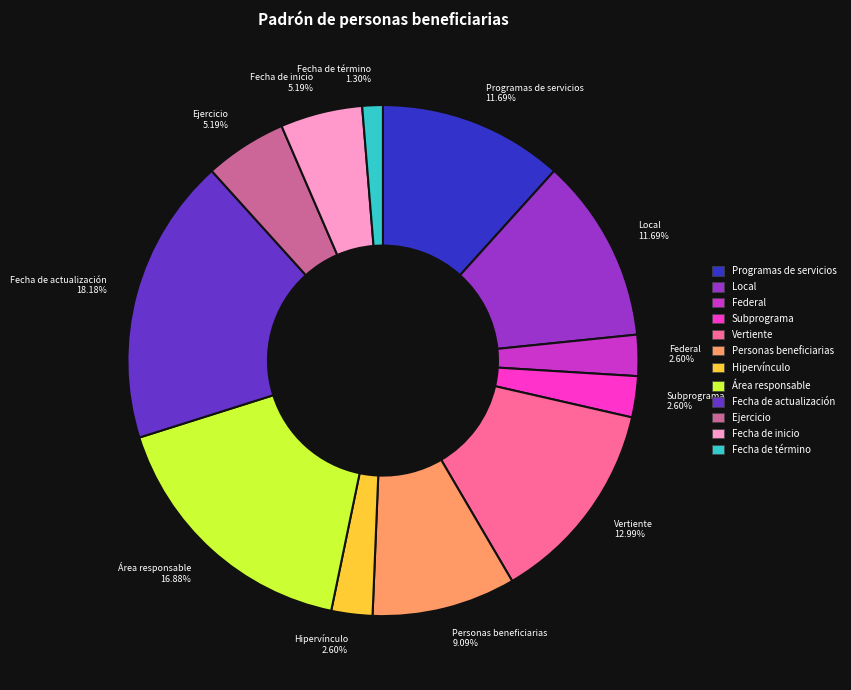

To the nearest percent, what is the difference between the Fecha de actualización and Federal slice percentages?

16%